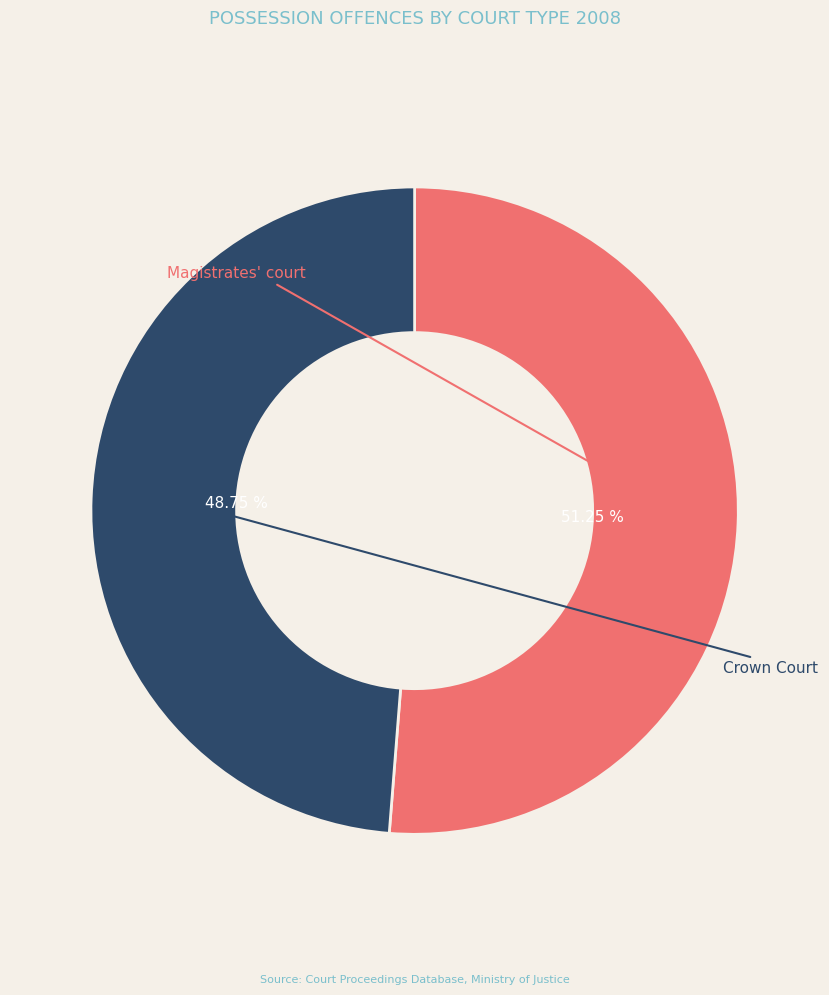

Between Magistrates' court and Crown Court, which is larger?

Magistrates' court